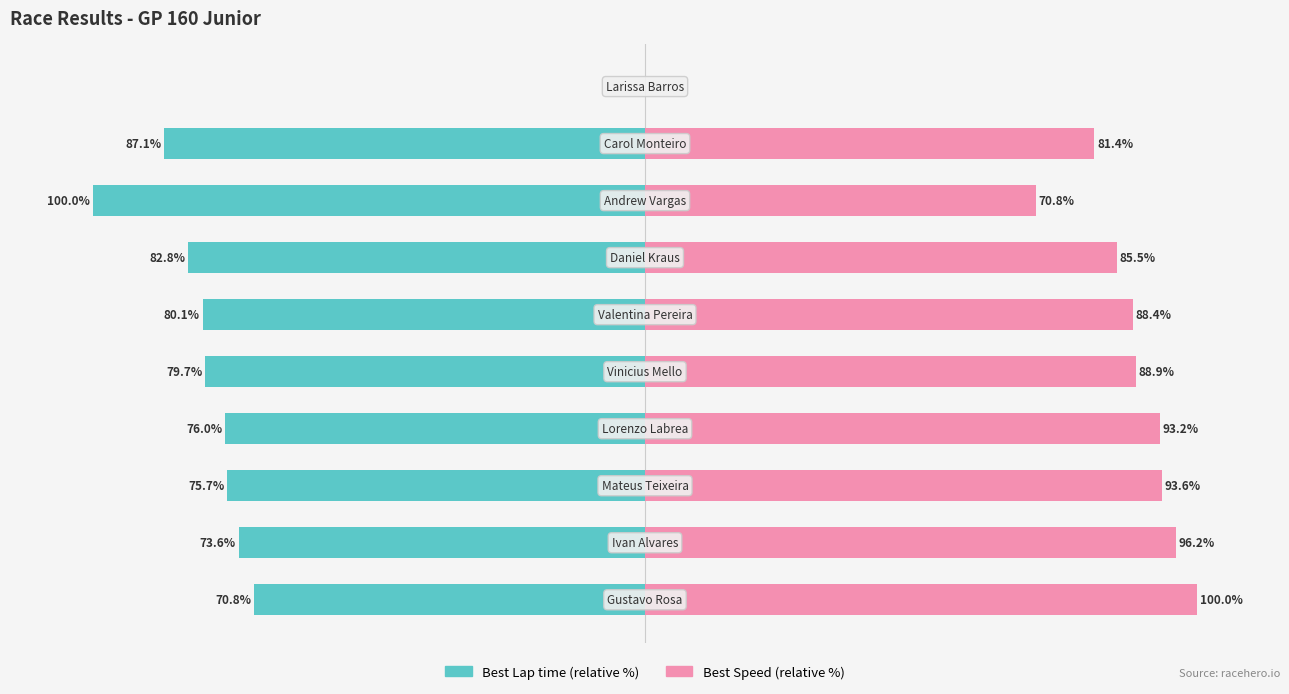

What is the difference between the maximum and minimum values in the Best Lap time (relative) series?

100.0